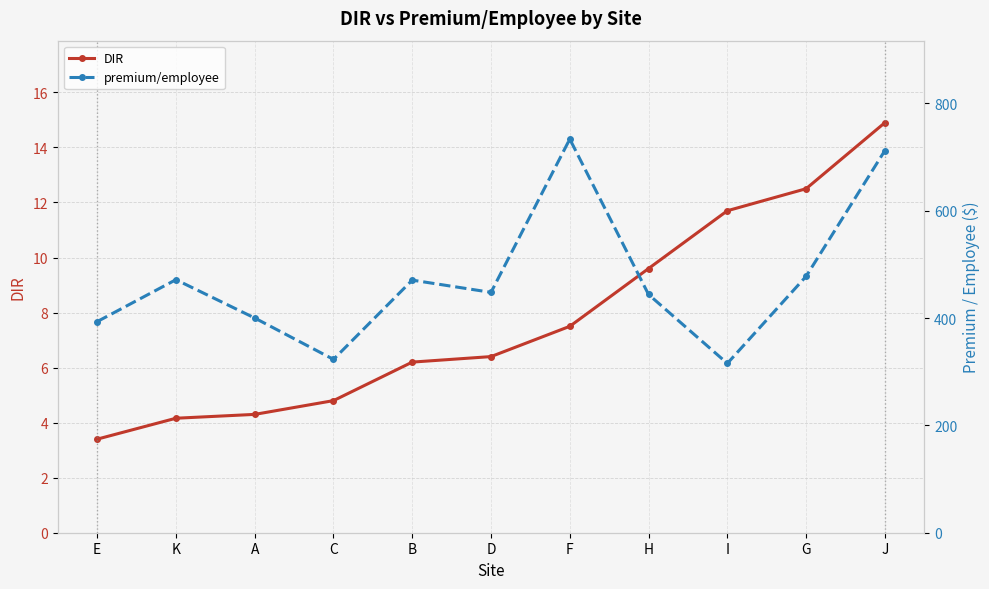

Which category has the highest value in the premium/employee series?

F